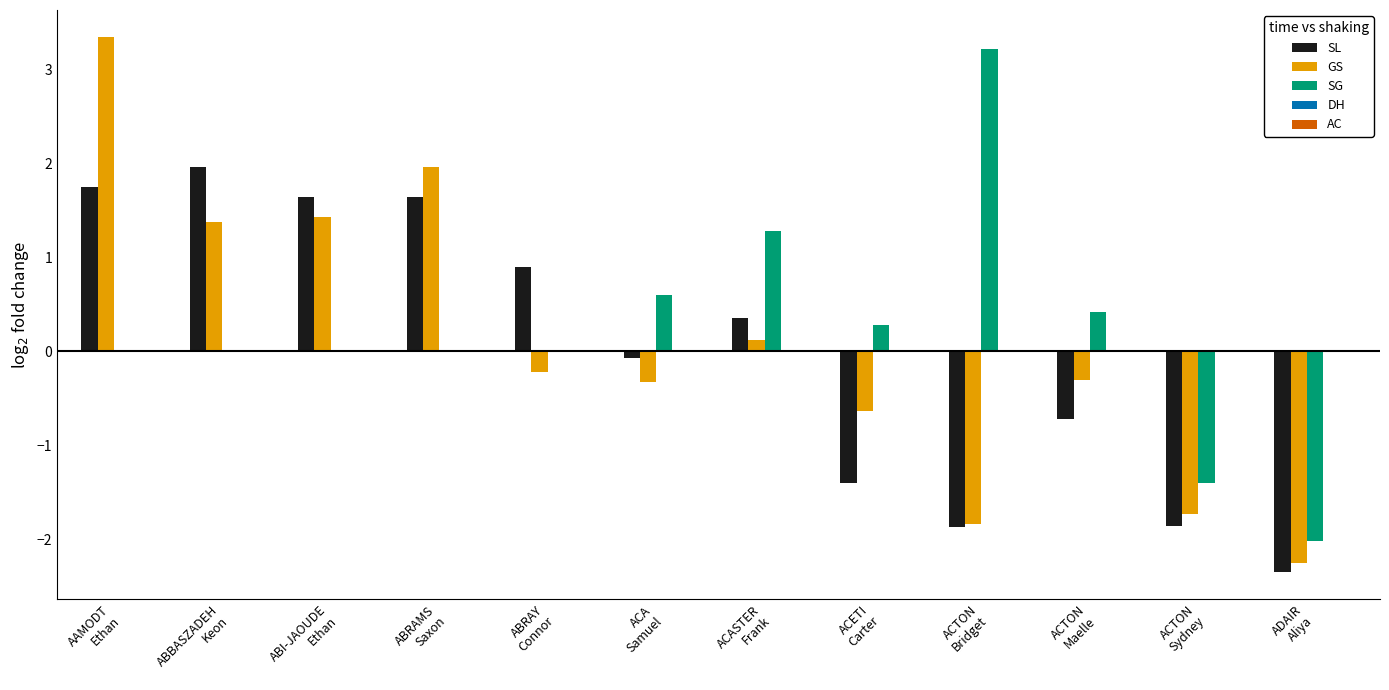

How many data points in GS are above 0?

5